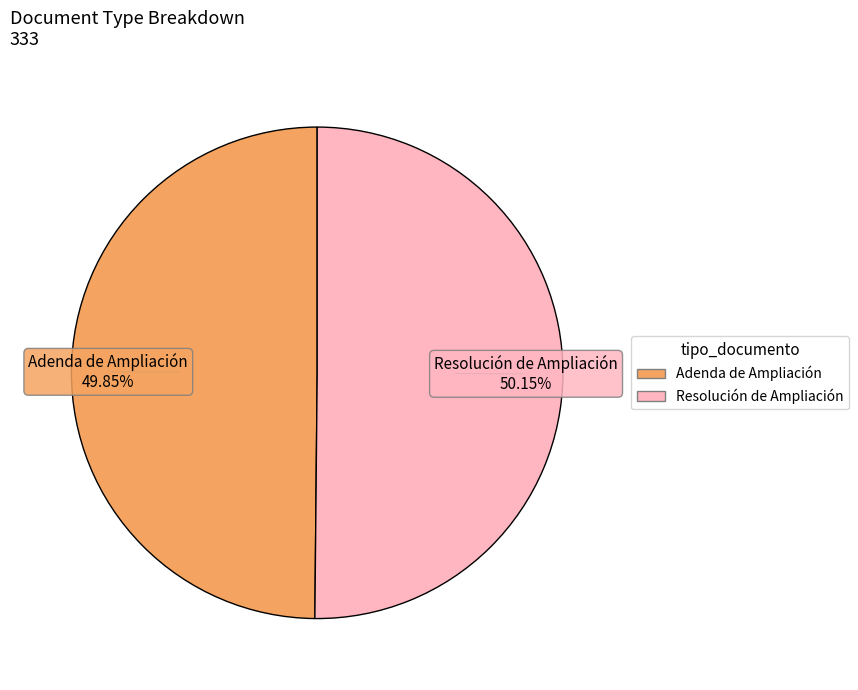

Combined, do Adenda de Ampliación and Resolución de Ampliación account for over 50%?

Yes